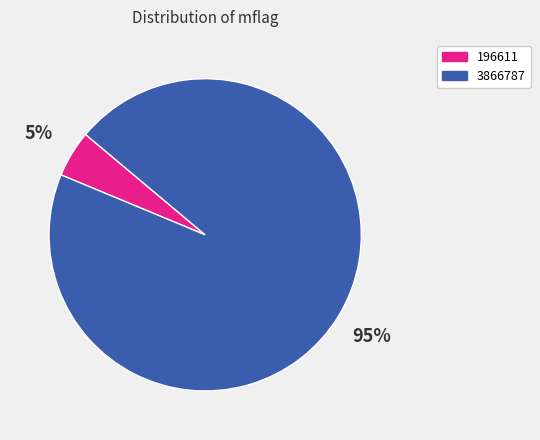

Rank the categories by value from lowest to highest.

196611, 3866787